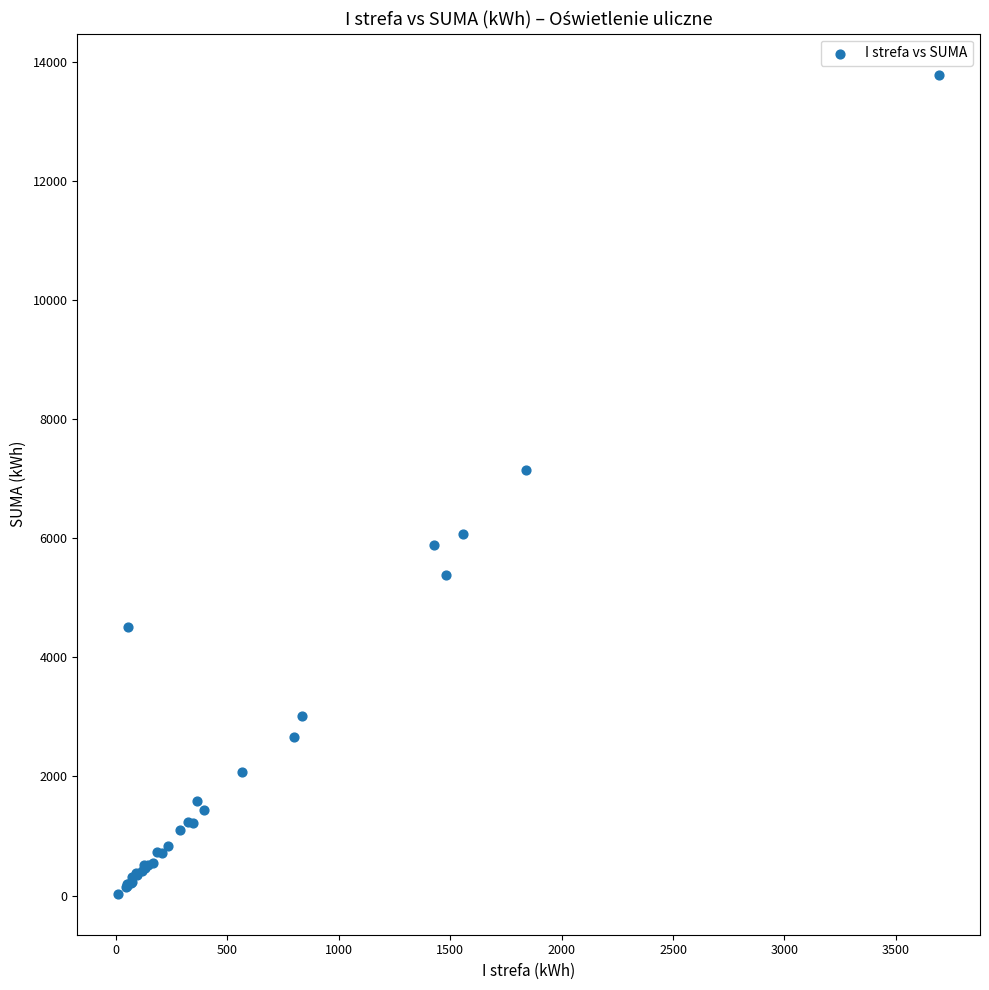

What Y value in the scatter plot is closest to 6909?

7144.4